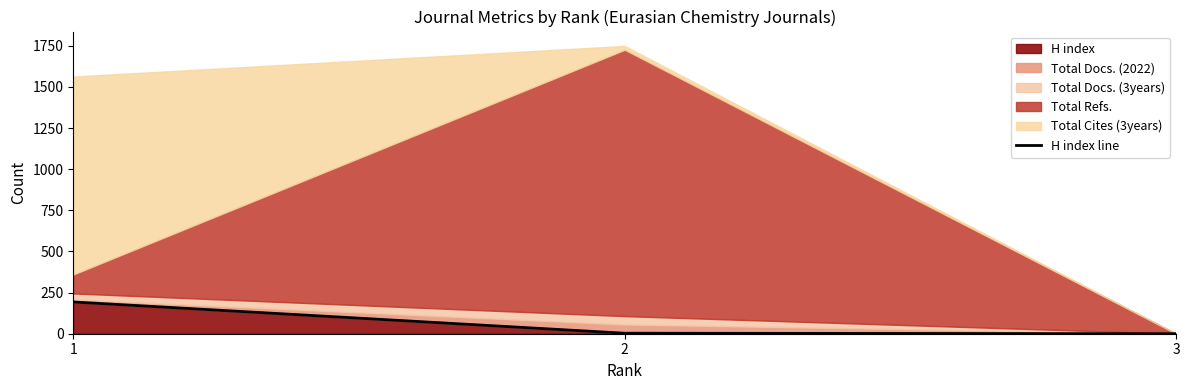

Is it true that the value at 3 is 0?

True